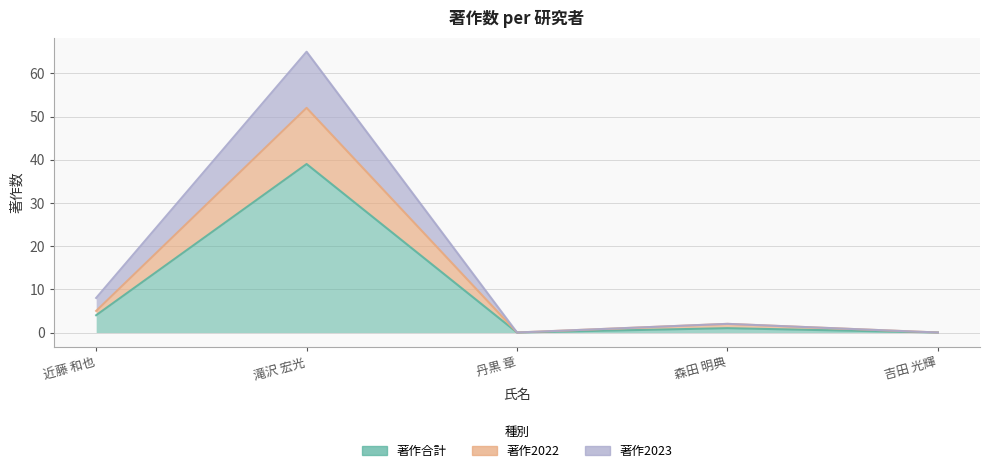

What is the difference between the maximum and minimum values in the 著作2023 series?

65